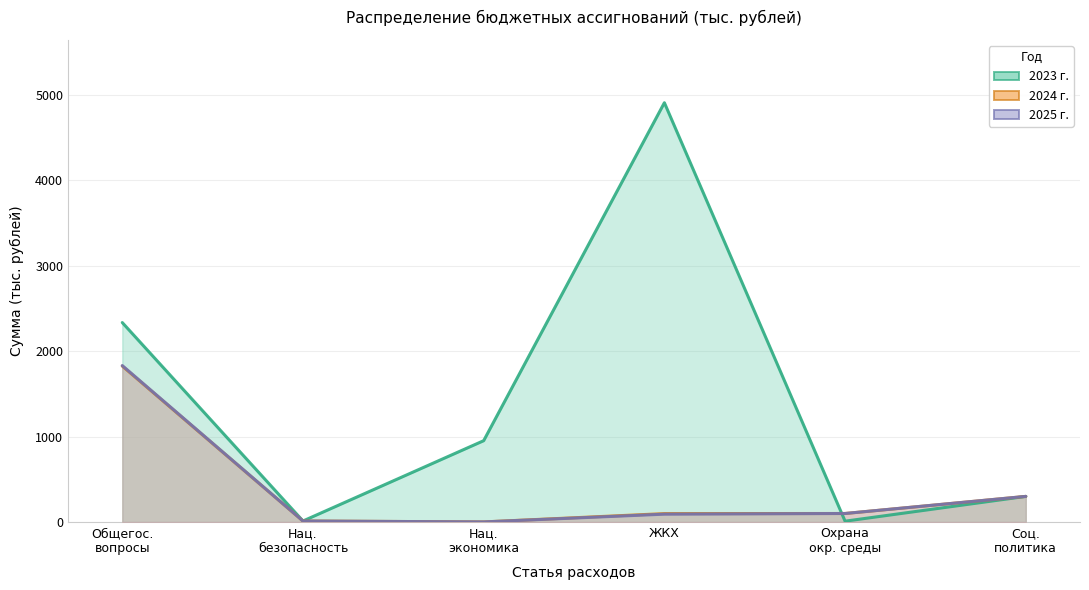

What position from the left is Общегос. вопросы?

1